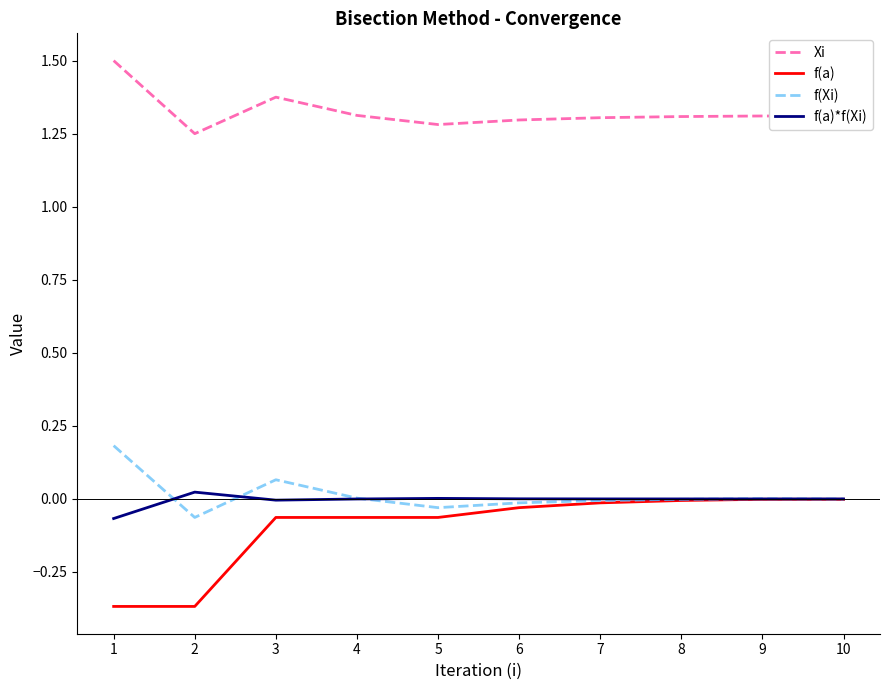

Rank the series by their maximum value, from highest to lowest.

Xi, f(Xi), f(a)*f(Xi), f(a)